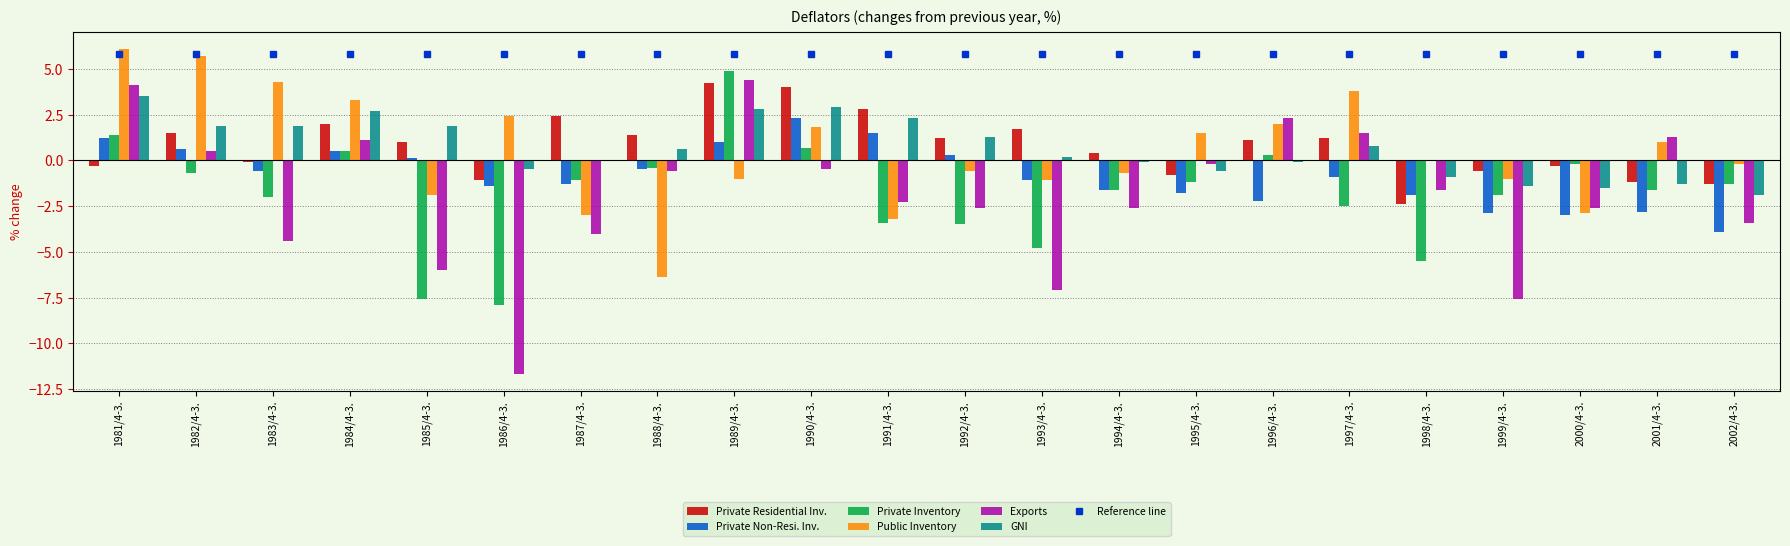

What is the minimum value shown in the chart?

-11.7